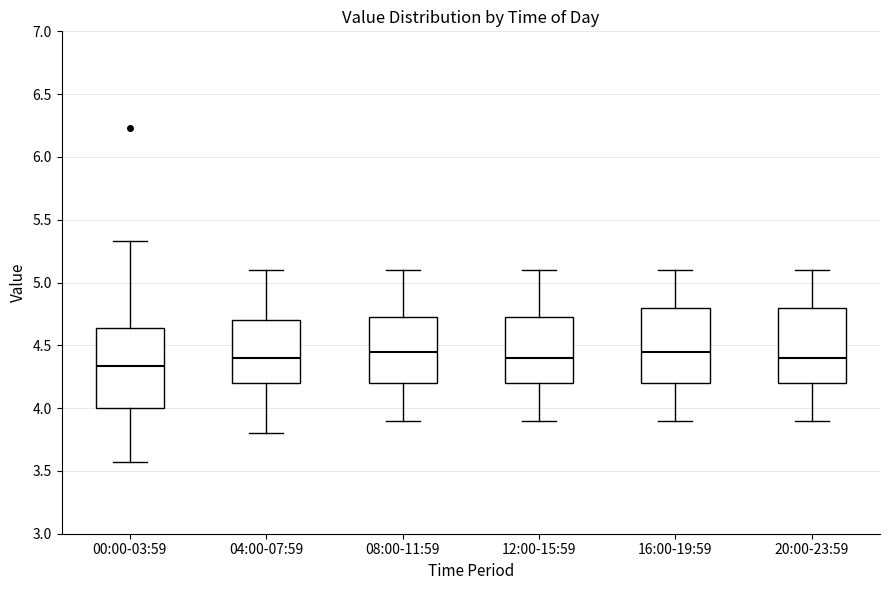

Reading left to right, transcribe this box plot: for each box, give where its median line is, the range the box spans, and where its two whiskers end, as read against the y-axis. The values are not printed on the chart, so give them approximately, as read against the axis.

00:00-03:59: median 4.35, box 4.00 to 4.65, whiskers 3.55 to 5.35
04:00-07:59: median 4.40, box 4.20 to 4.70, whiskers 3.80 to 5.10
08:00-11:59: median 4.45, box 4.20 to 4.75, whiskers 3.90 to 5.10
12:00-15:59: median 4.40, box 4.20 to 4.75, whiskers 3.90 to 5.10
16:00-19:59: median 4.45, box 4.20 to 4.80, whiskers 3.90 to 5.10
20:00-23:59: median 4.40, box 4.20 to 4.80, whiskers 3.90 to 5.10